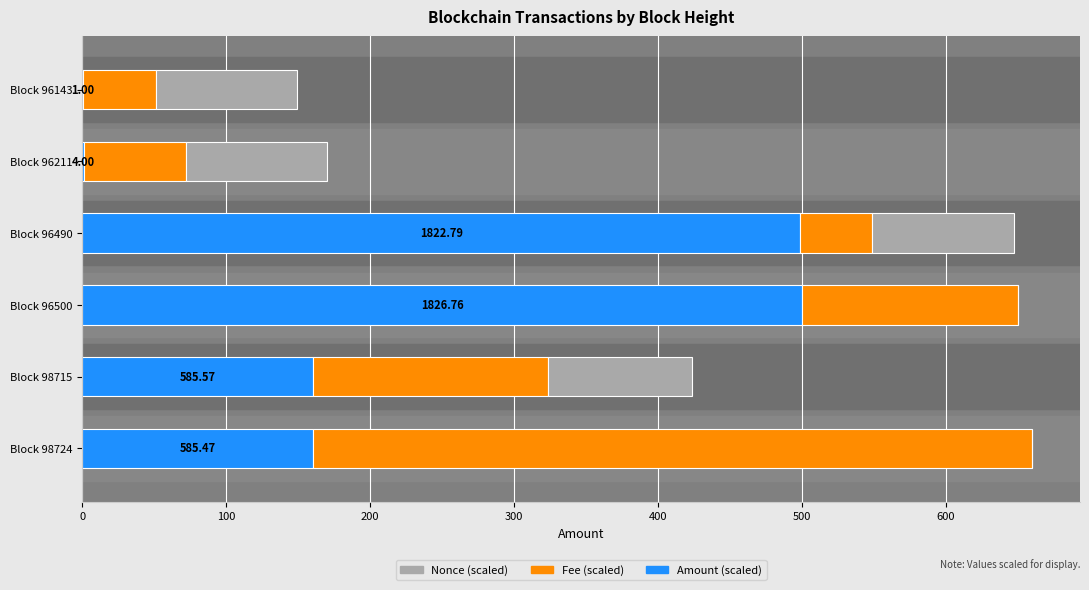

What is the total value across all series at Block 98715?

423.6